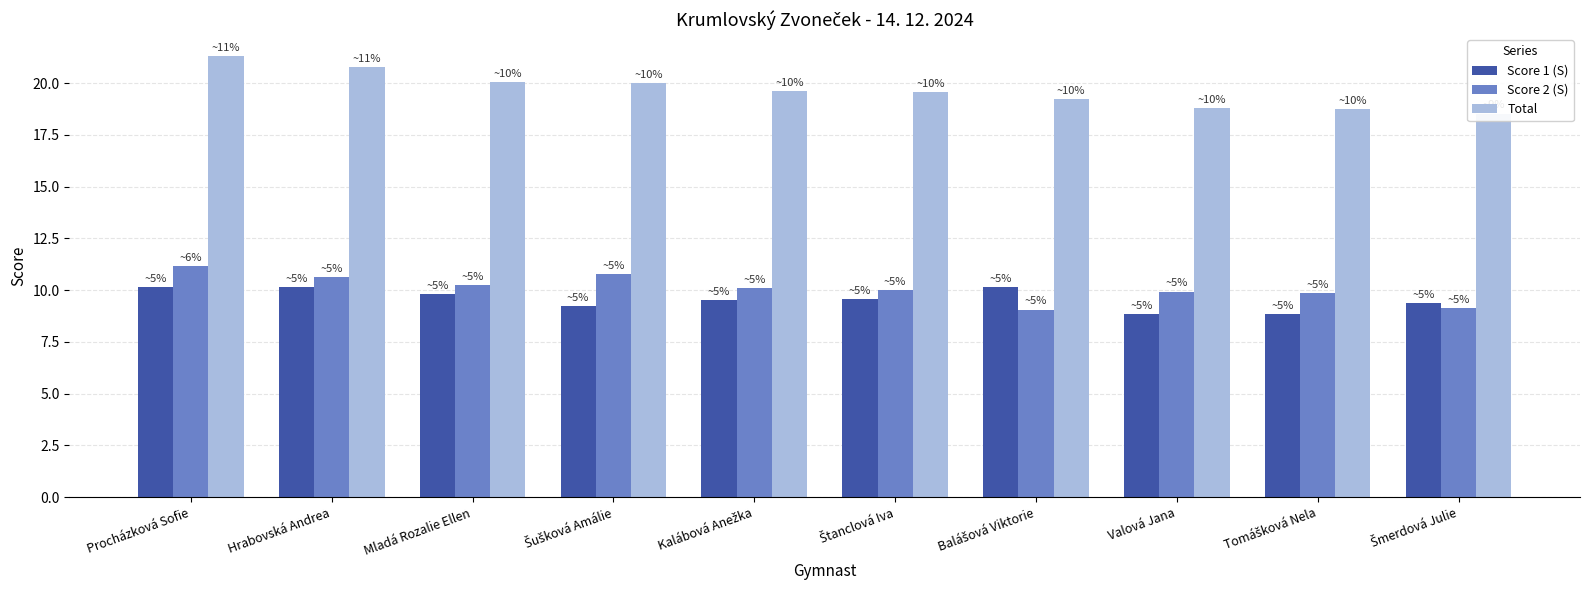

At which label does Score 1 (S) first exceed 9?

Procházková Sofie